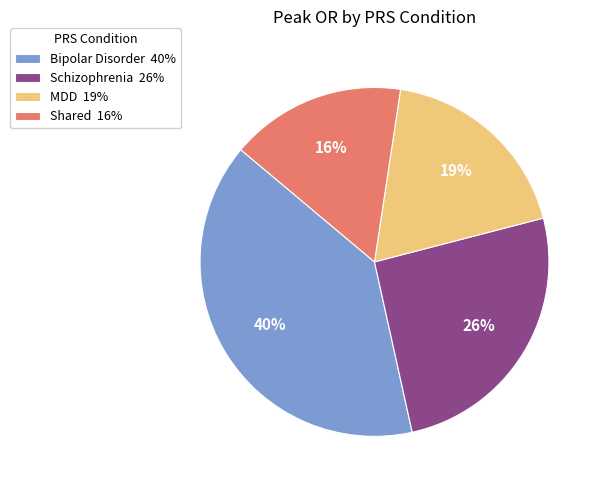

True or false: Bipolar Disorder accounts for 40% of the total.

True